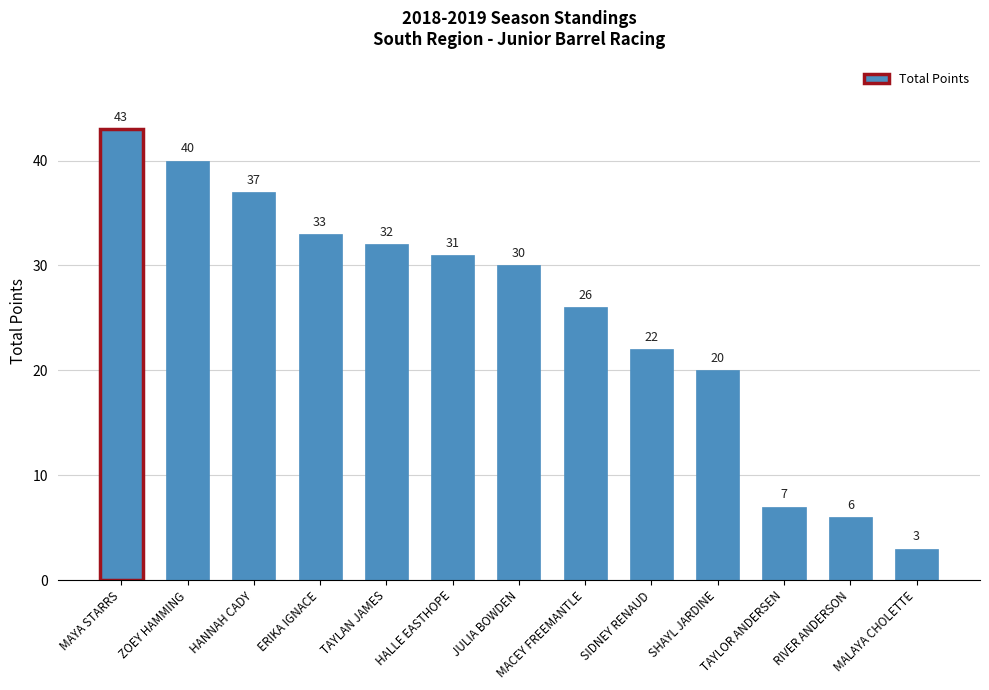

Is it true that the value at MAYA STARRS is 43?

True